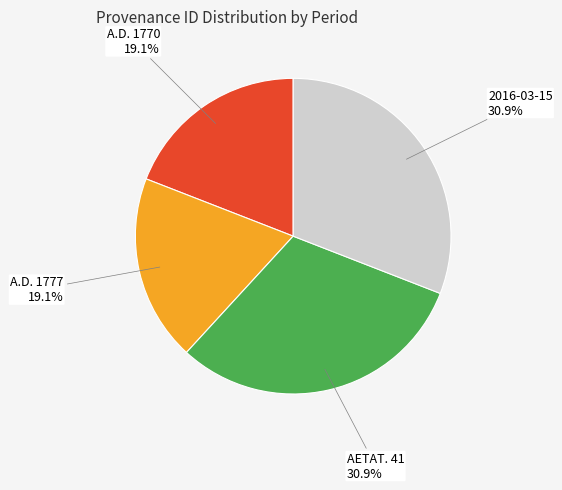

Is there a majority slice in this chart?

No